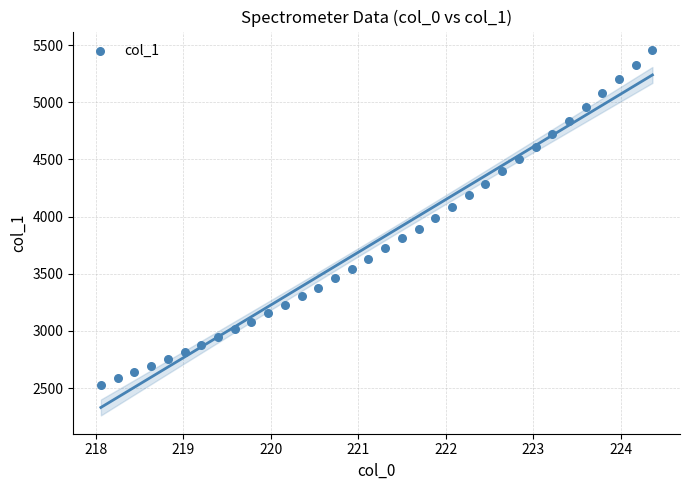

What is the range of Y values (max minus min)?

2927.3